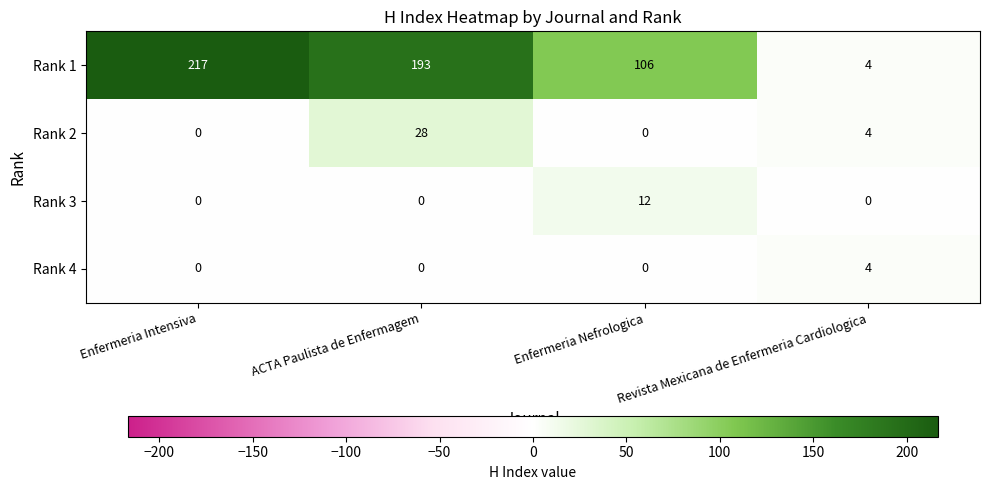

Which label corresponds to the largest value in the chart?

Enfermeria Intensiva